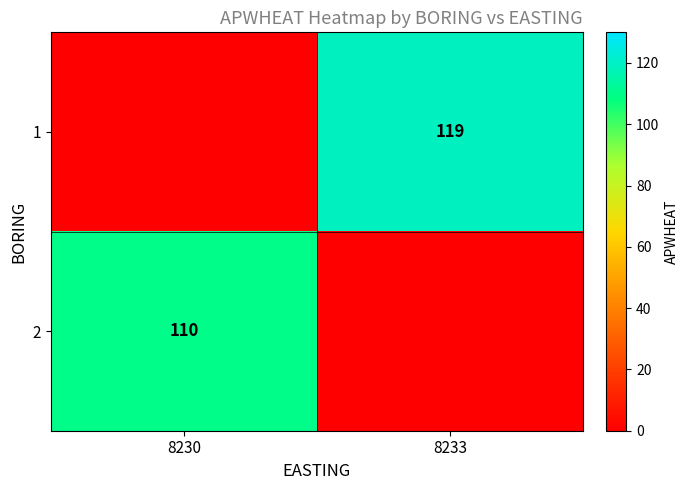

The 1 series shows 119 at 8233. True or false?

True